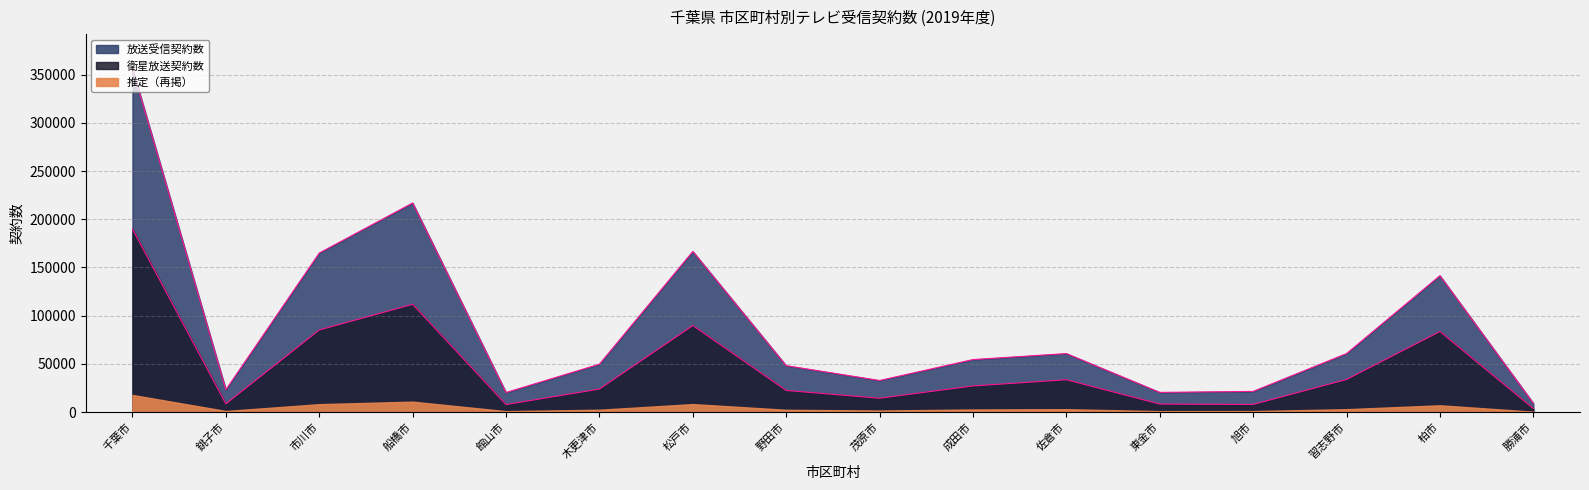

What is the difference between the second highest and minimum values in the 衛星放送契約数 series?

108041